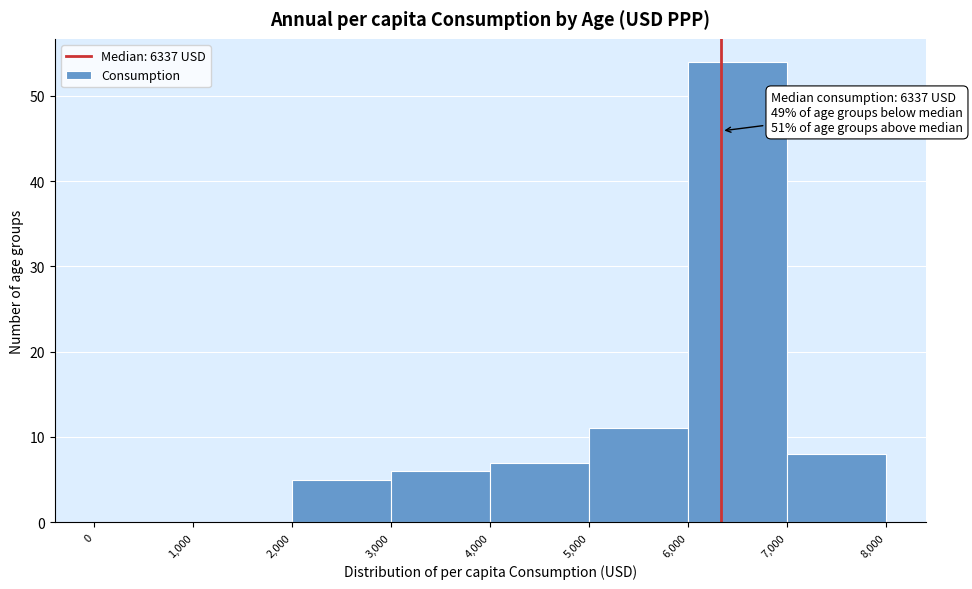

Over which range of the x-axis is the bar tallest?

6,000 to 7,000